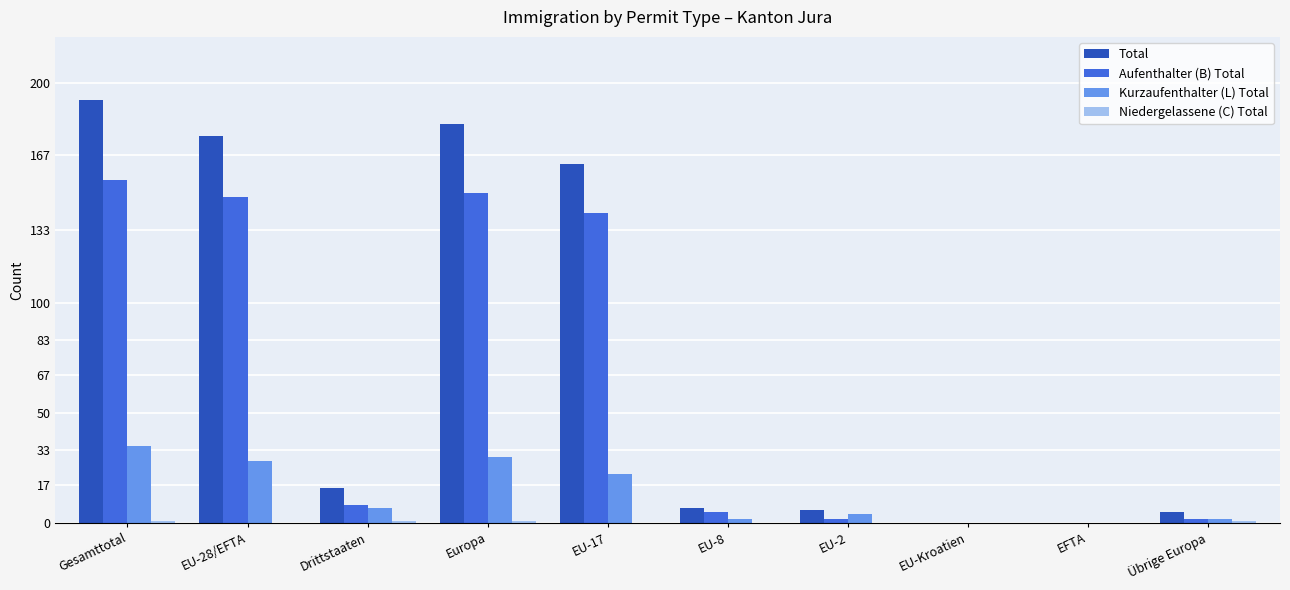

Is it true that Total equals 163 at EU-17?

True